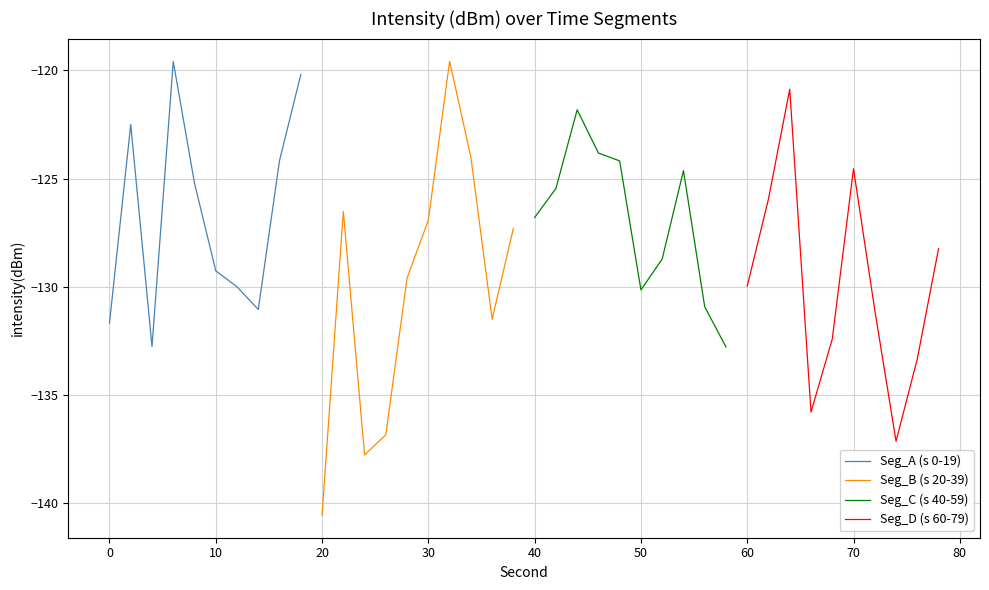

True or false: Seg_D (s 60-79) and Seg_B (s 20-39) intersect in this chart.

True